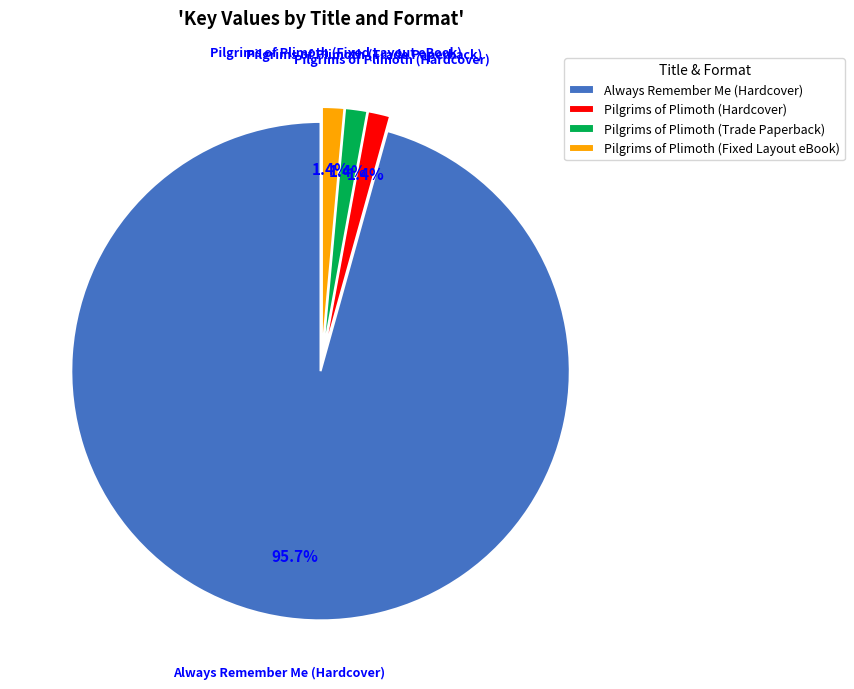

To the nearest percent, what is the difference between the largest and smallest slice percentages?

94%